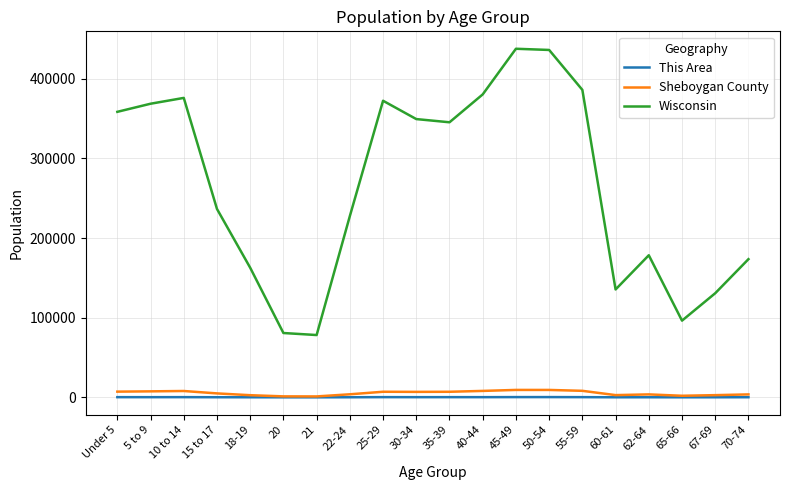

What is the approximate value of This Area at 50-54?

314